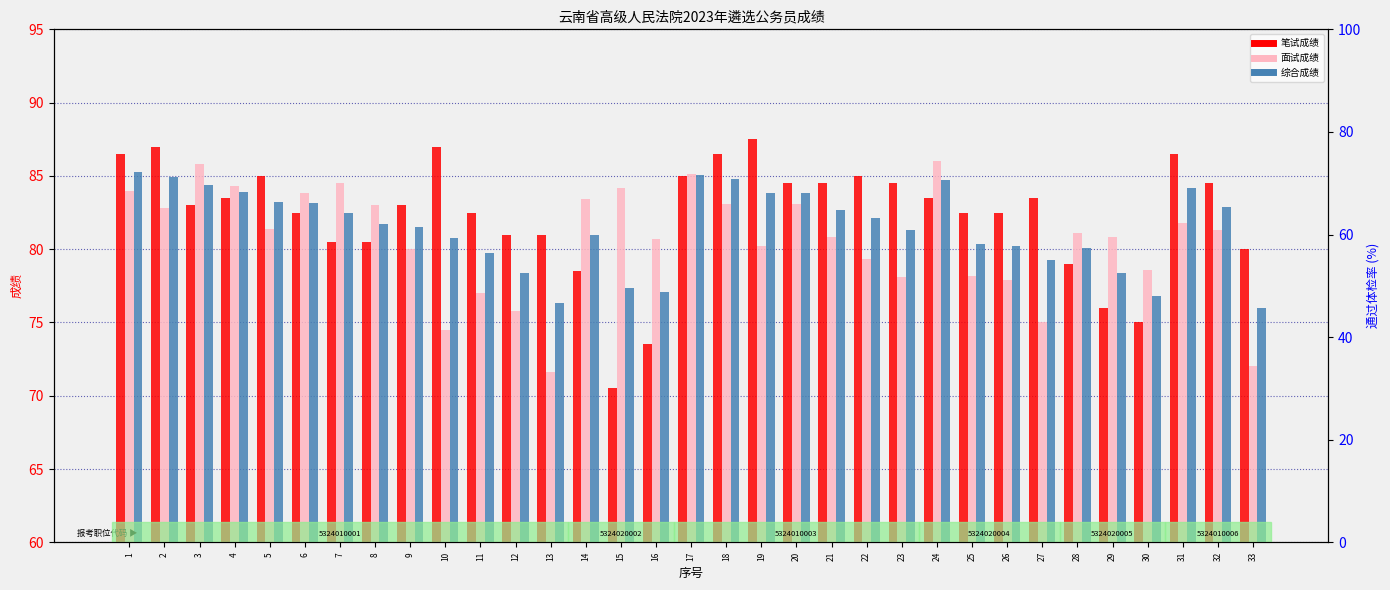

How many data points in 面试成绩 are above 81?

17